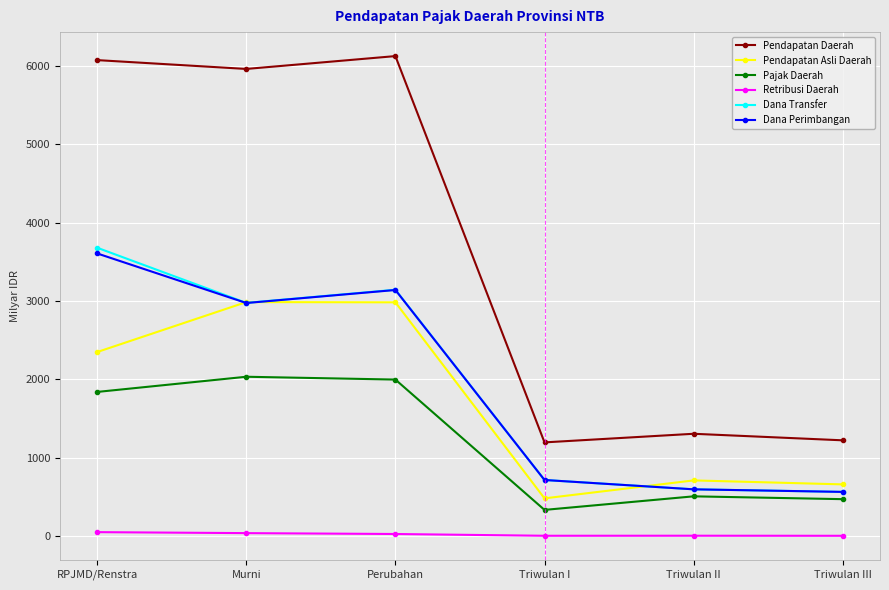

True or false: Pendapatan Daerah and Retribusi Daerah cross at least once.

False